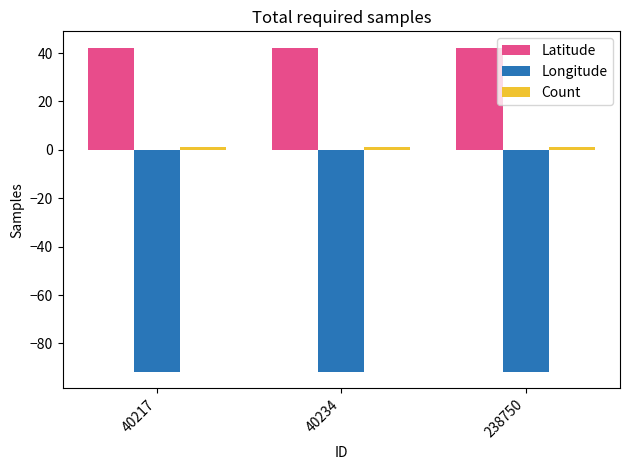

True or false: Latitude has a value of 42.3 at 238750.

True